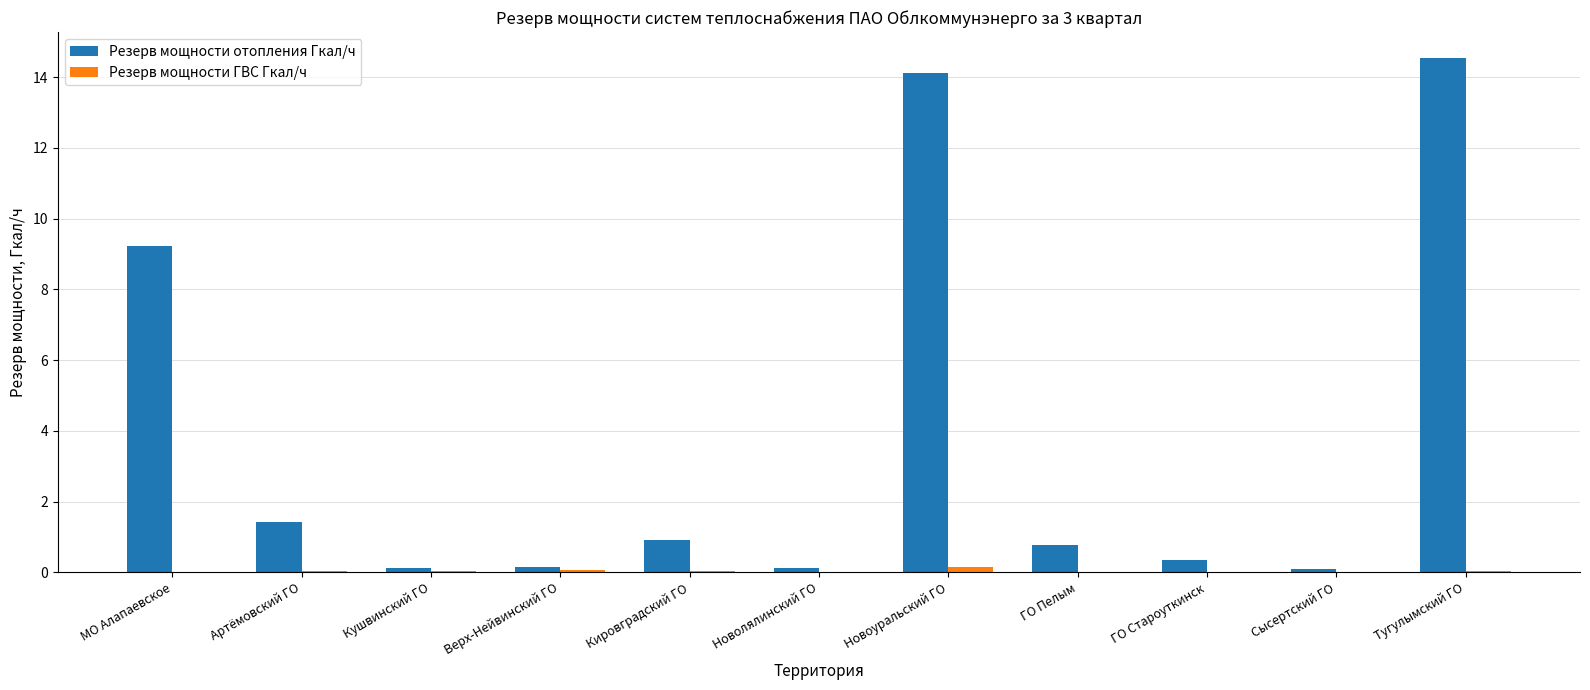

The Резерв мощности отопления Гкал/ч series shows 0.1 at Сысертский ГО. True or false?

True